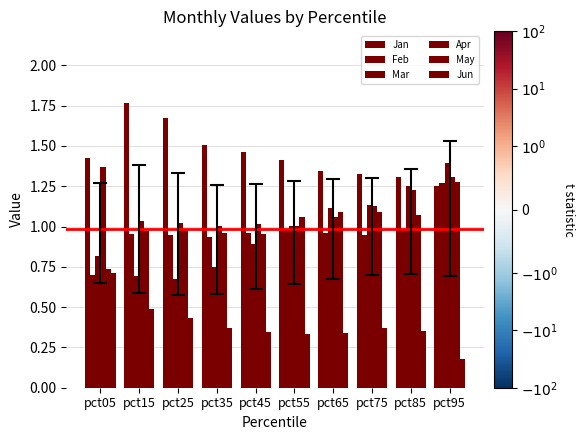

At which category is the sum across all series the highest?

pct95